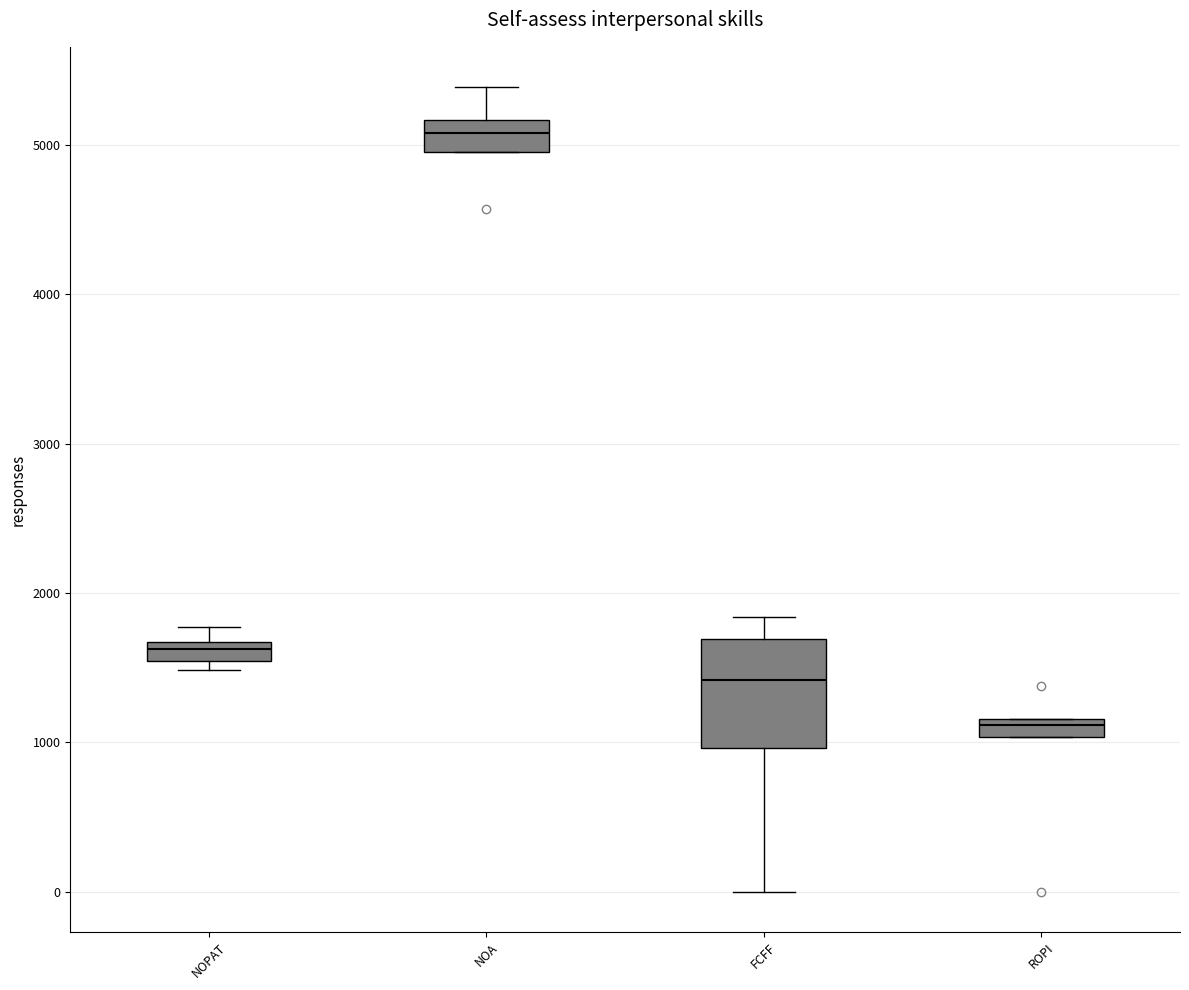

Which box's median line is the lowest?

ROPI